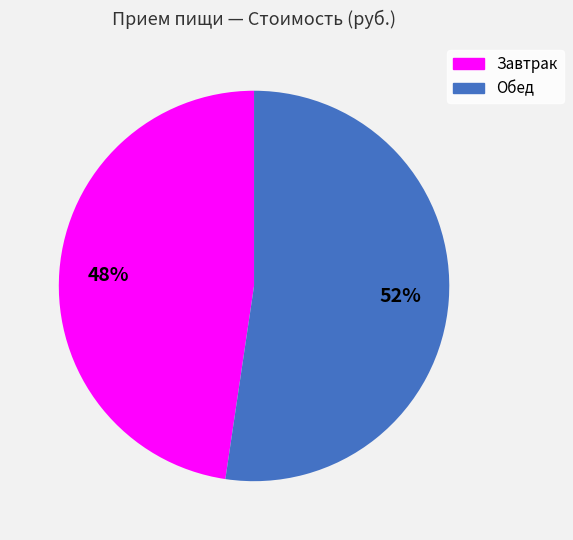

Rank the categories by value from highest to lowest.

Обед, Завтрак